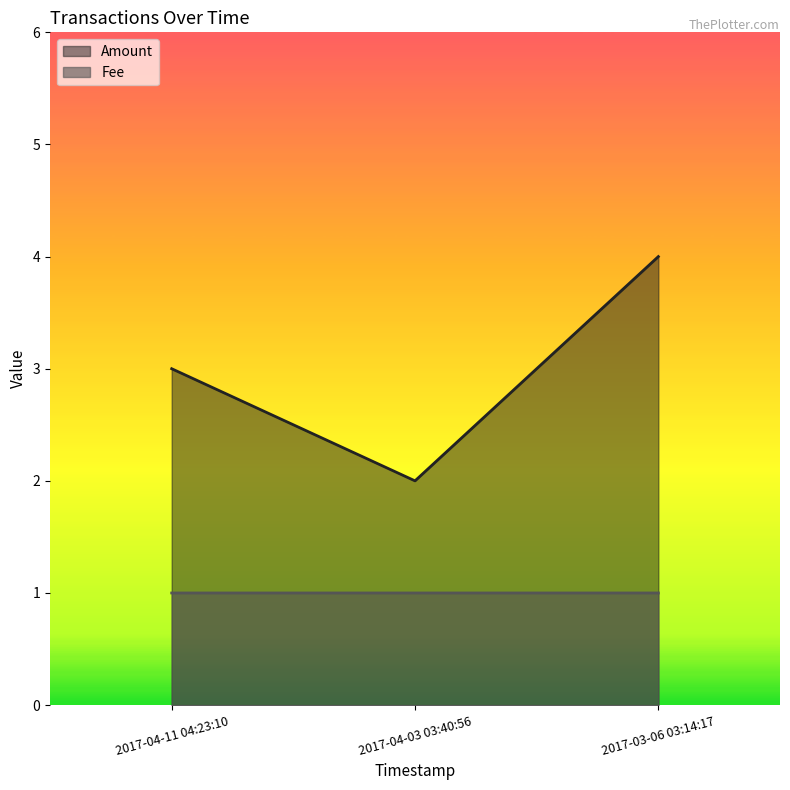

Rank the series at 2017-04-11 04:23:10 from lowest to highest value.

Fee, Amount